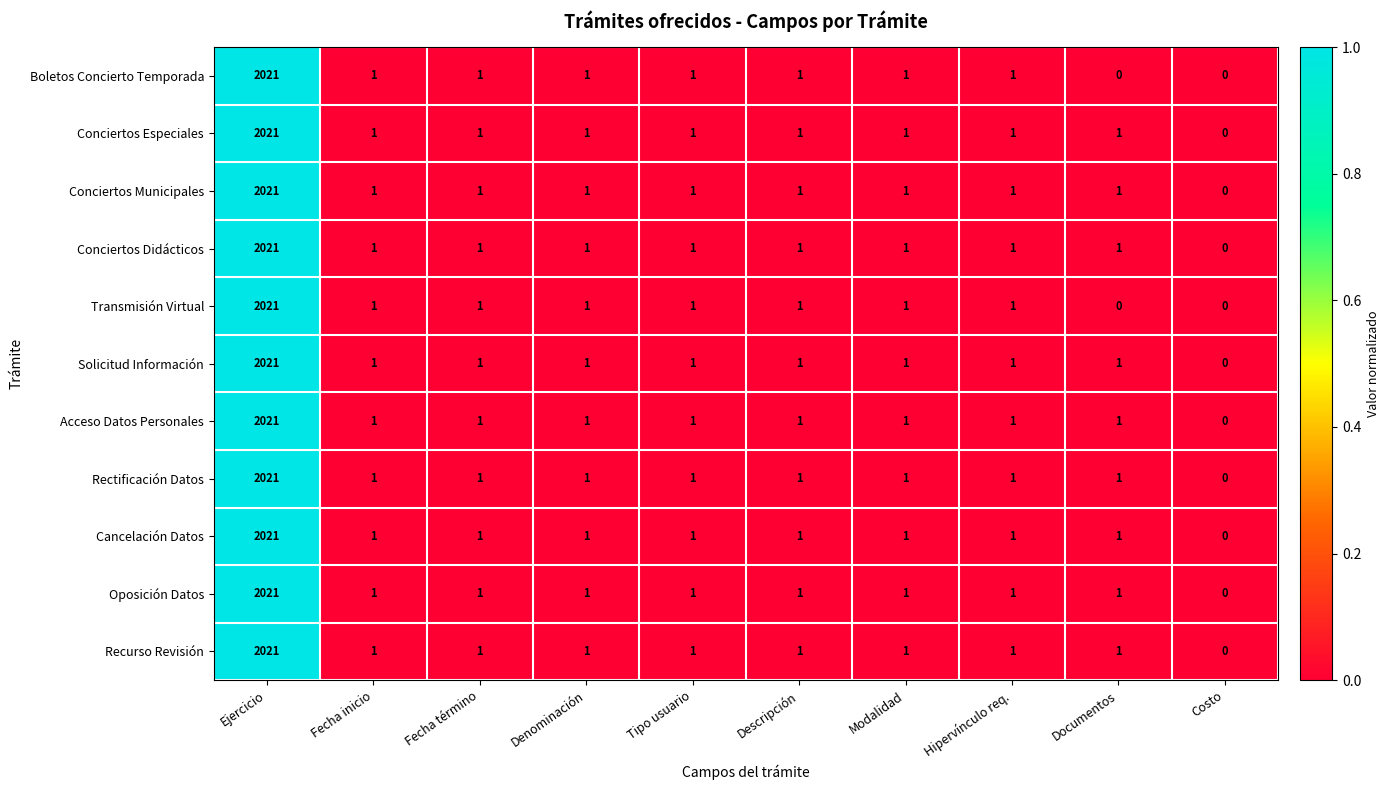

What is the sum of all Conciertos Municipales values?

2029